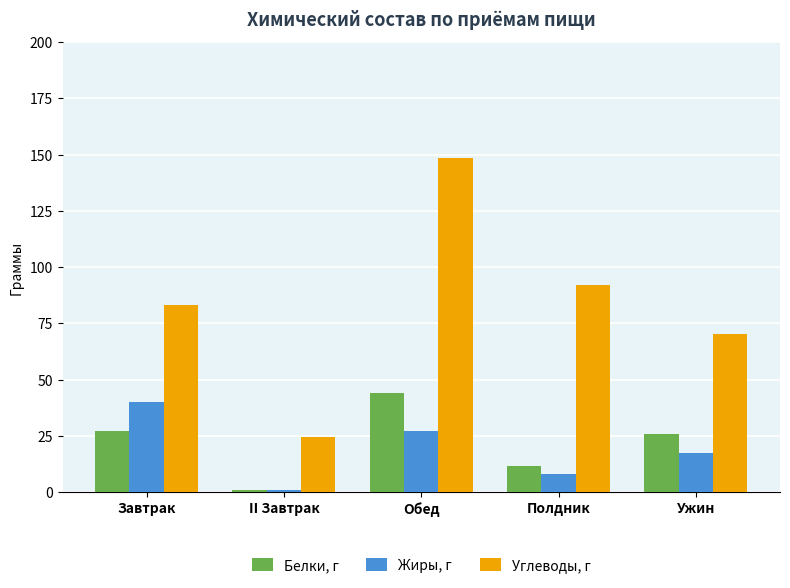

At which category is the sum across all series the highest?

Обед